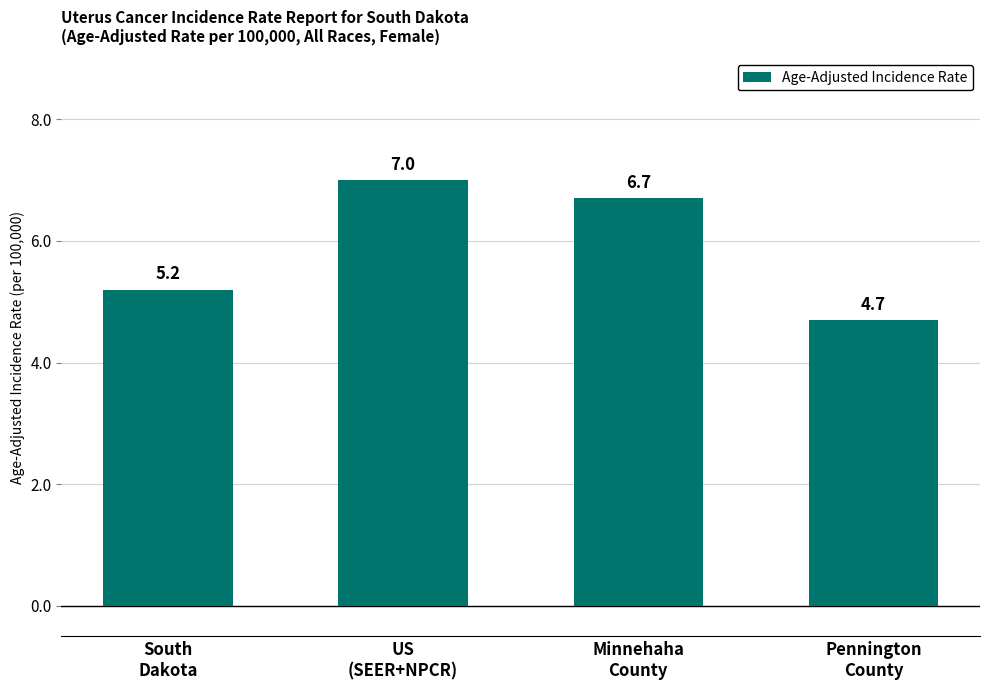

True or false: the data shows 4.7 at Pennington
County.

True